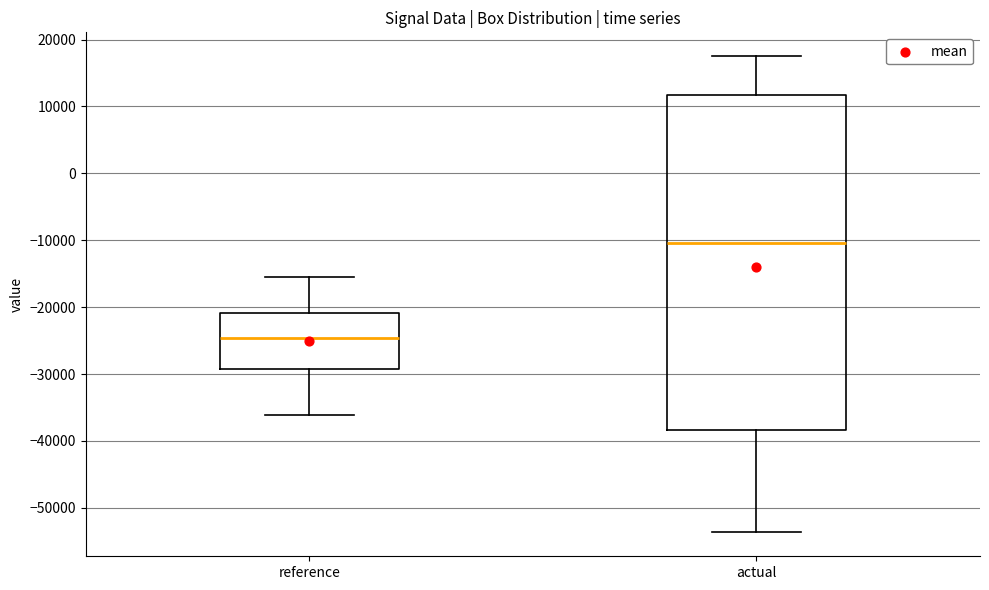

Comparing the boxes themselves (not the whiskers), which one is the tallest?

actual